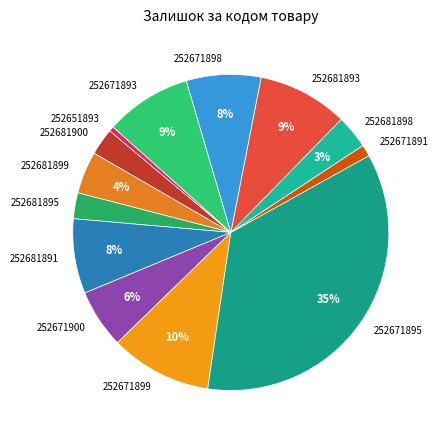

How many slices are in this pie chart?

13